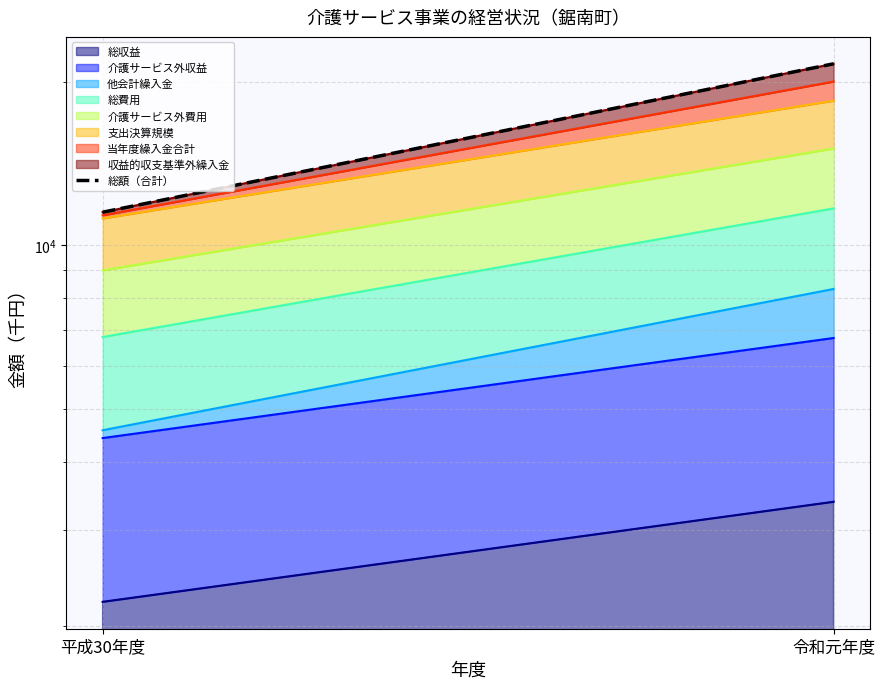

What is the change in value from 平成30年度 to 令和元年度?

+10065